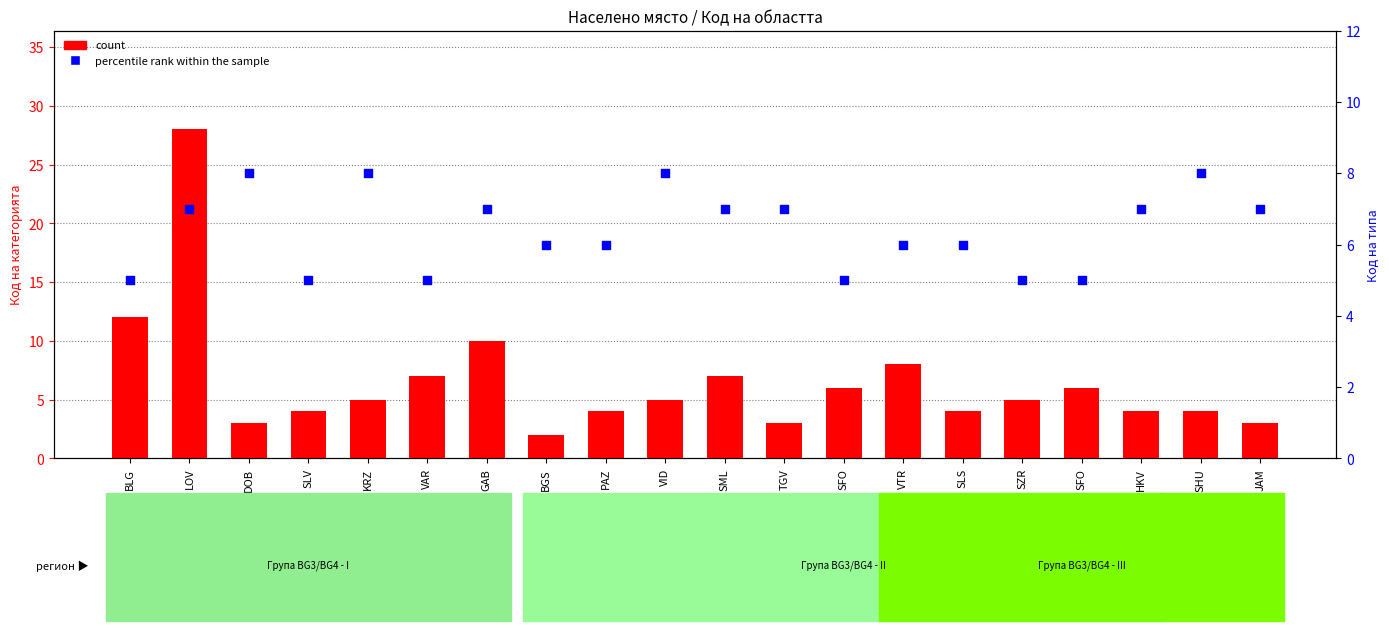

Which series has the largest Y range (max minus min)?

count